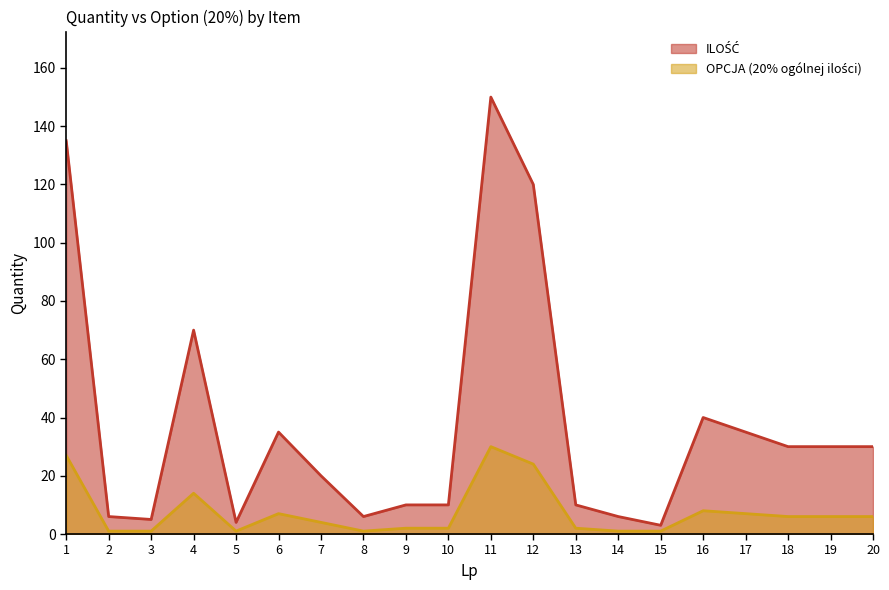

Is the value of OPCJA (20% ogólnej ilości) at 5 greater than the value of ILOŚĆ at 17?

No